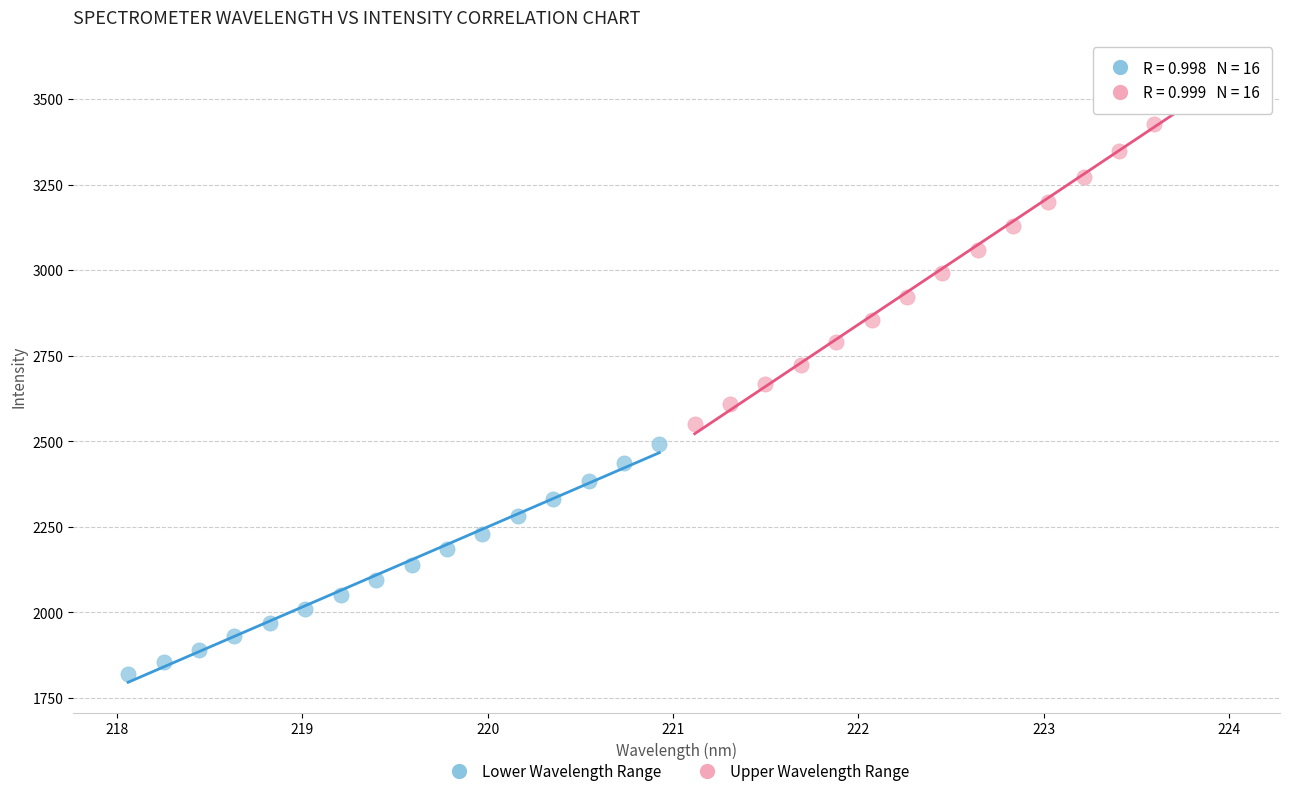

Which series reaches the maximum Y coordinate?

Upper Wavelength Range